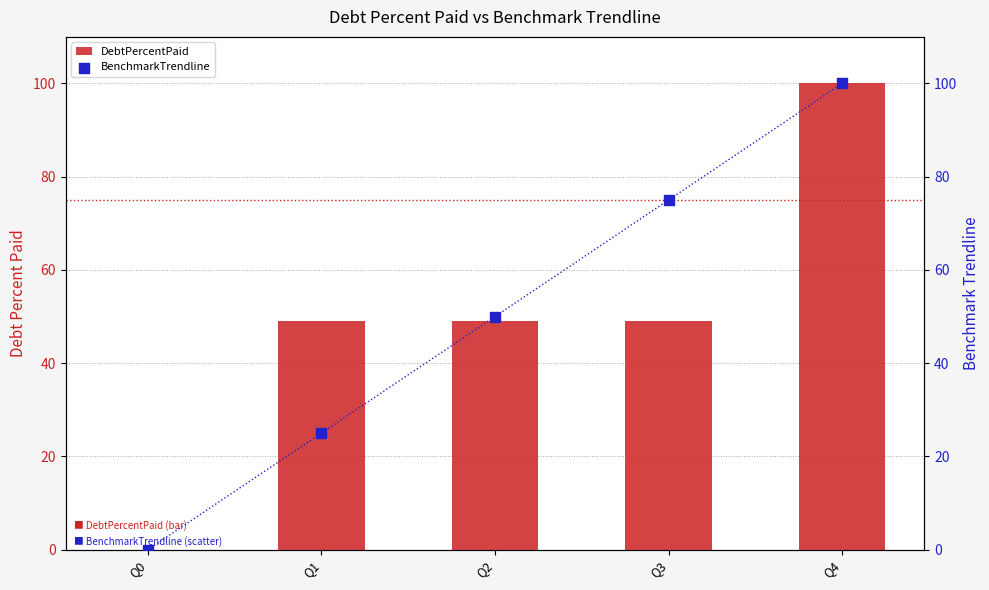

Which series reaches the maximum Y coordinate?

DebtPercentPaid